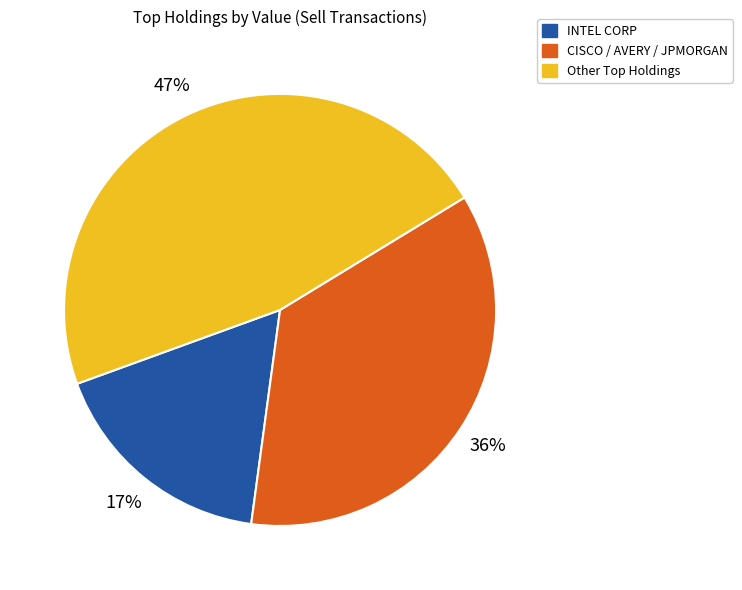

True or false: CISCO / AVERY / JPMORGAN accounts for 46% of the total.

False